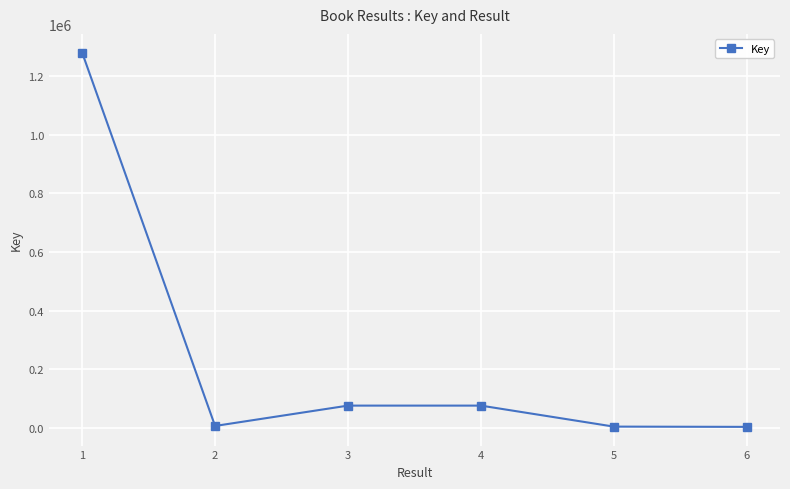

What is the value of the 2nd point from the left?

6355